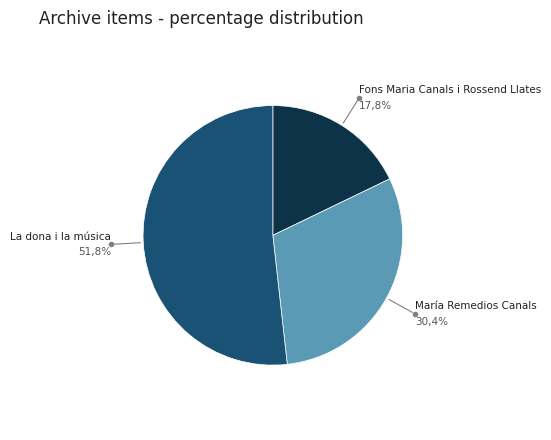

Count the number of slices in the pie.

3